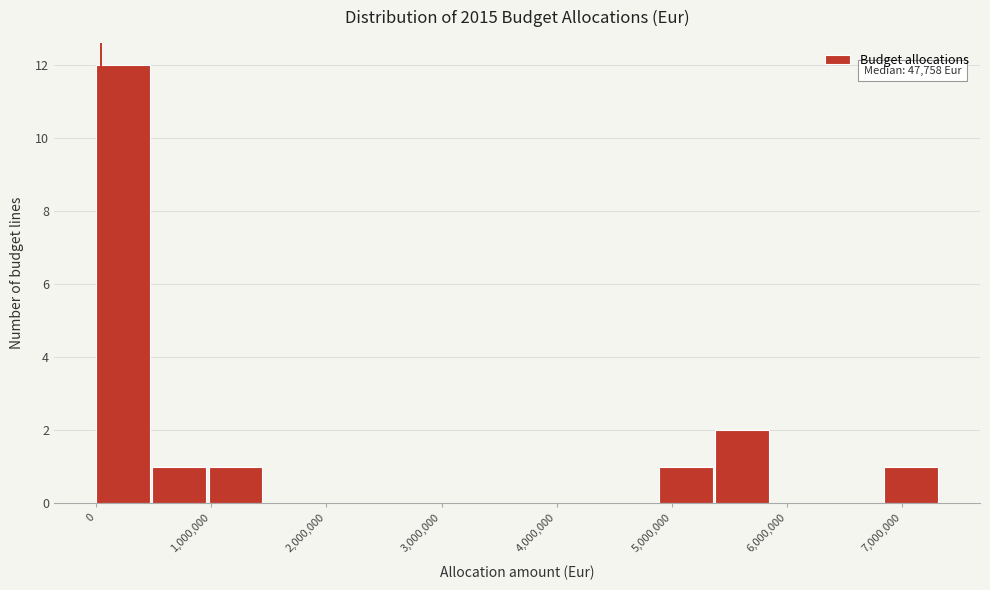

Over which range of the x-axis is the bar tallest?

0 to 500000